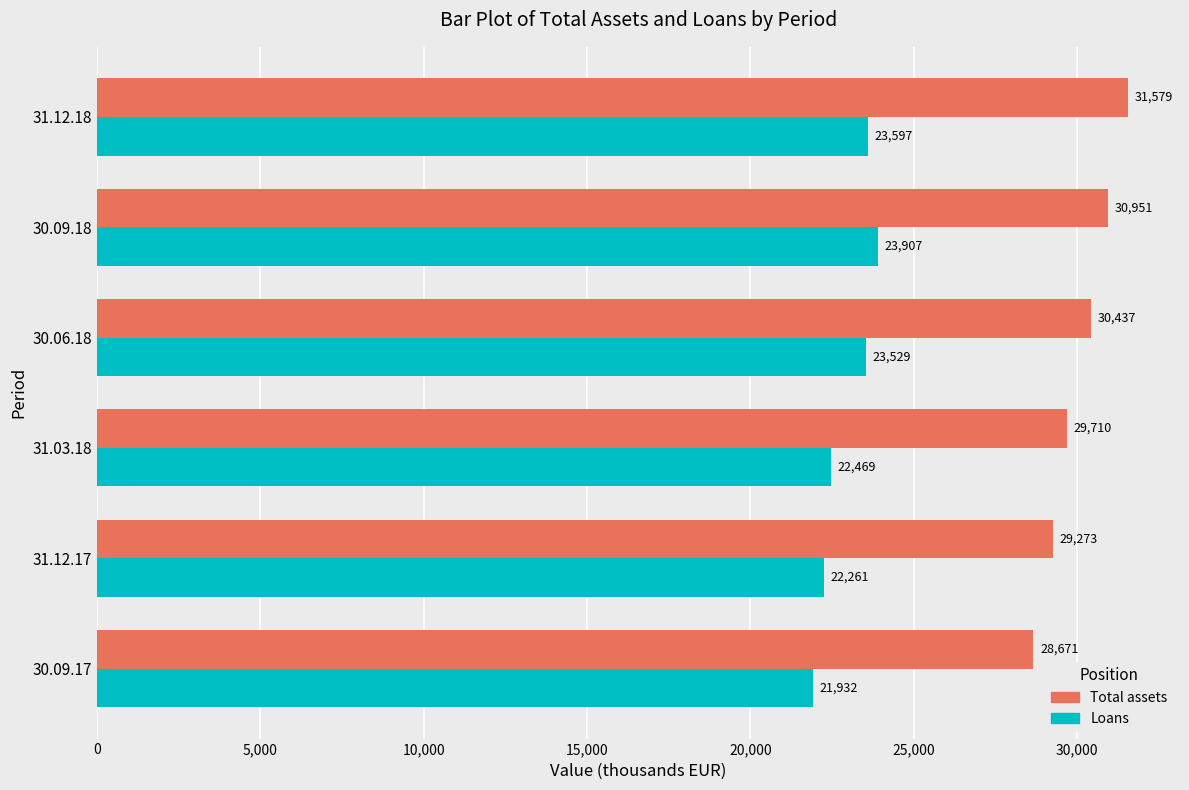

What value does the Loans series have at 30.09.17?

21931.9